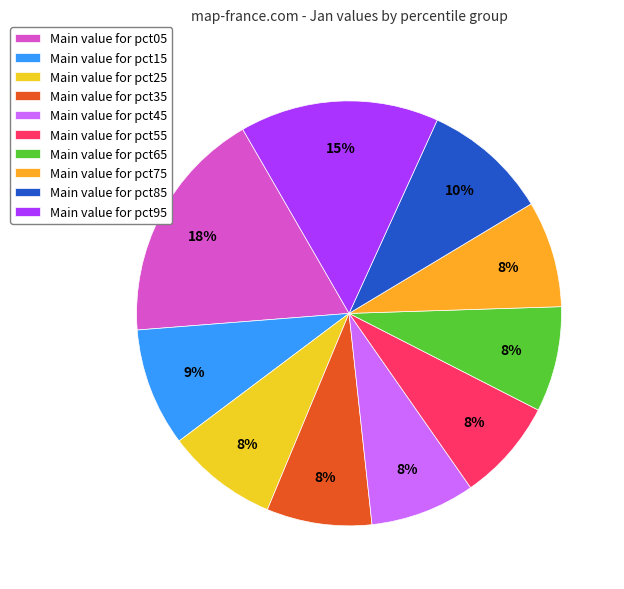

How many slices are in this pie chart?

10